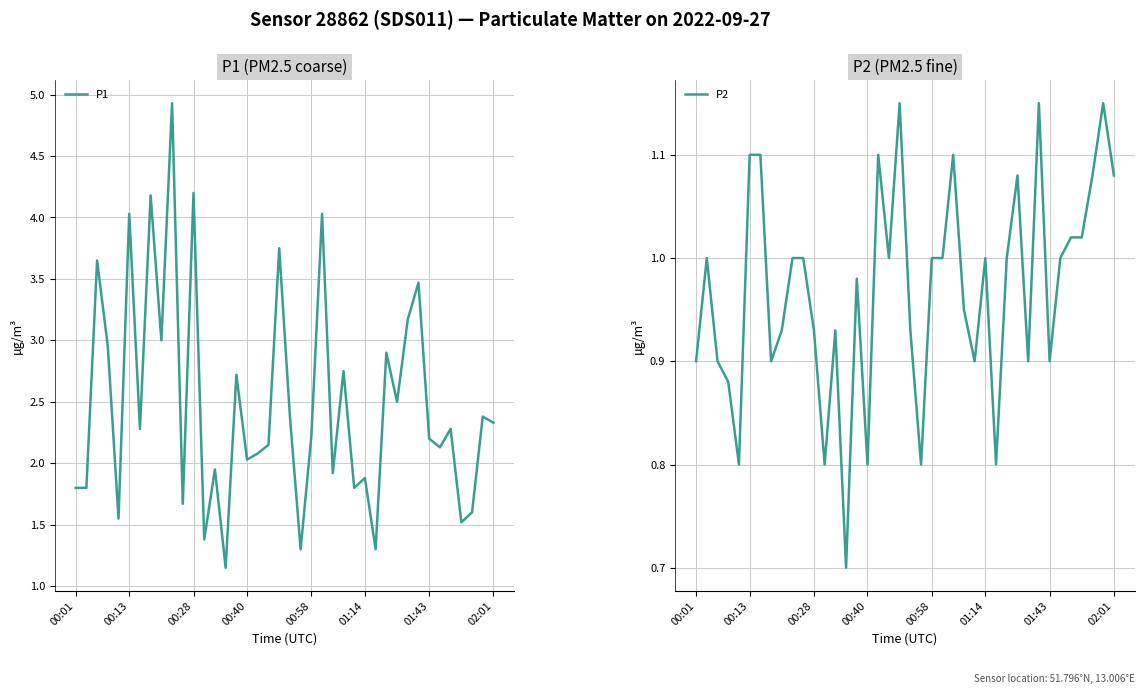

What is the average value of the P1 series?

2.5